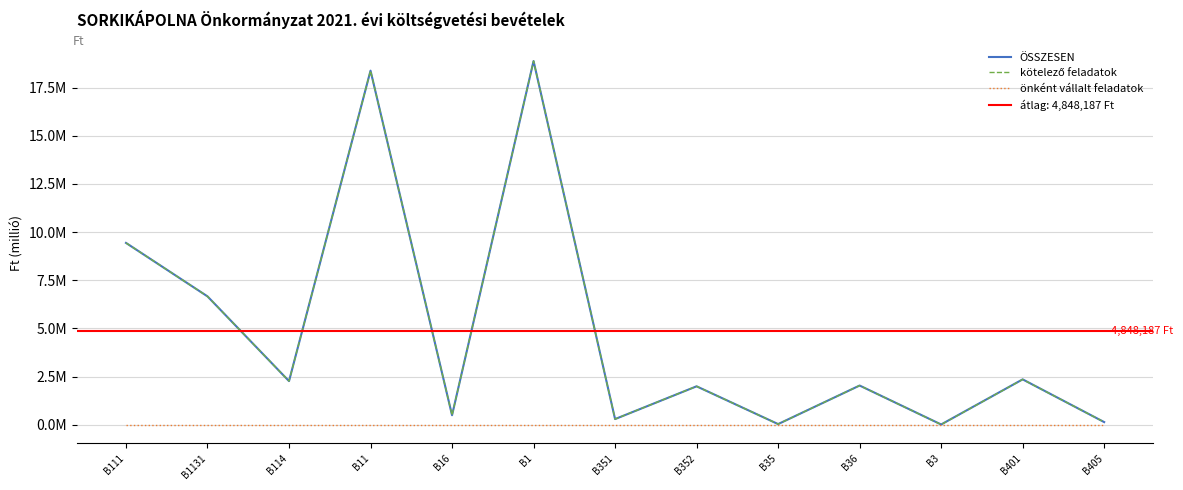

Where is önként vállalt feladatok nearest to the value 0?

B111